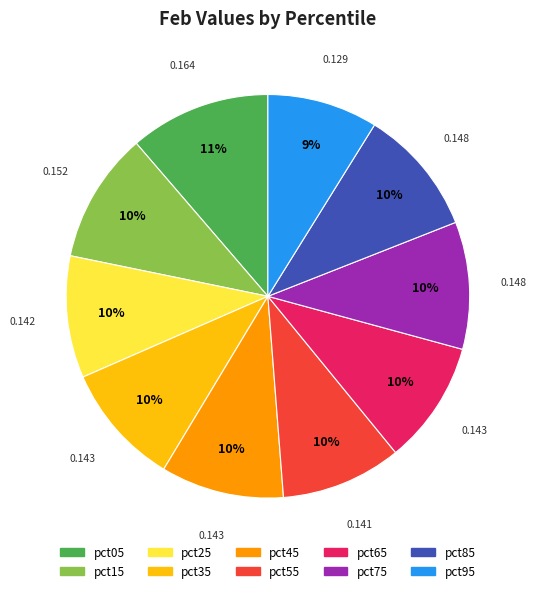

To the nearest percent, what is the average slice percentage?

10%